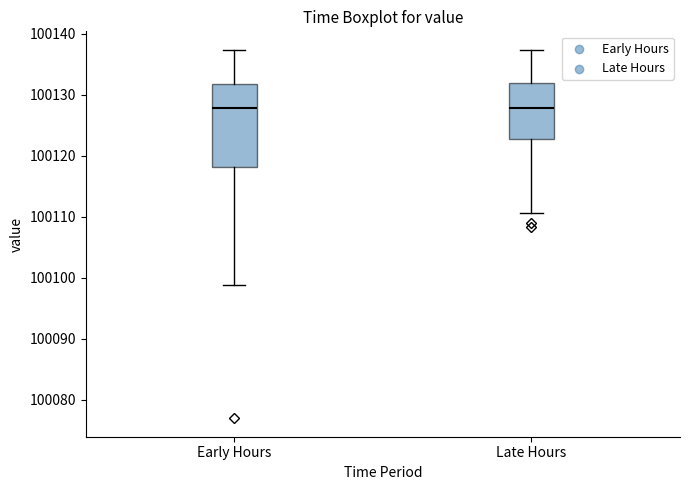

Where does the lower whisker of the box for Late Hours end on the y-axis? The values are not printed on the chart, so give them approximately, as read against the axis.

100111